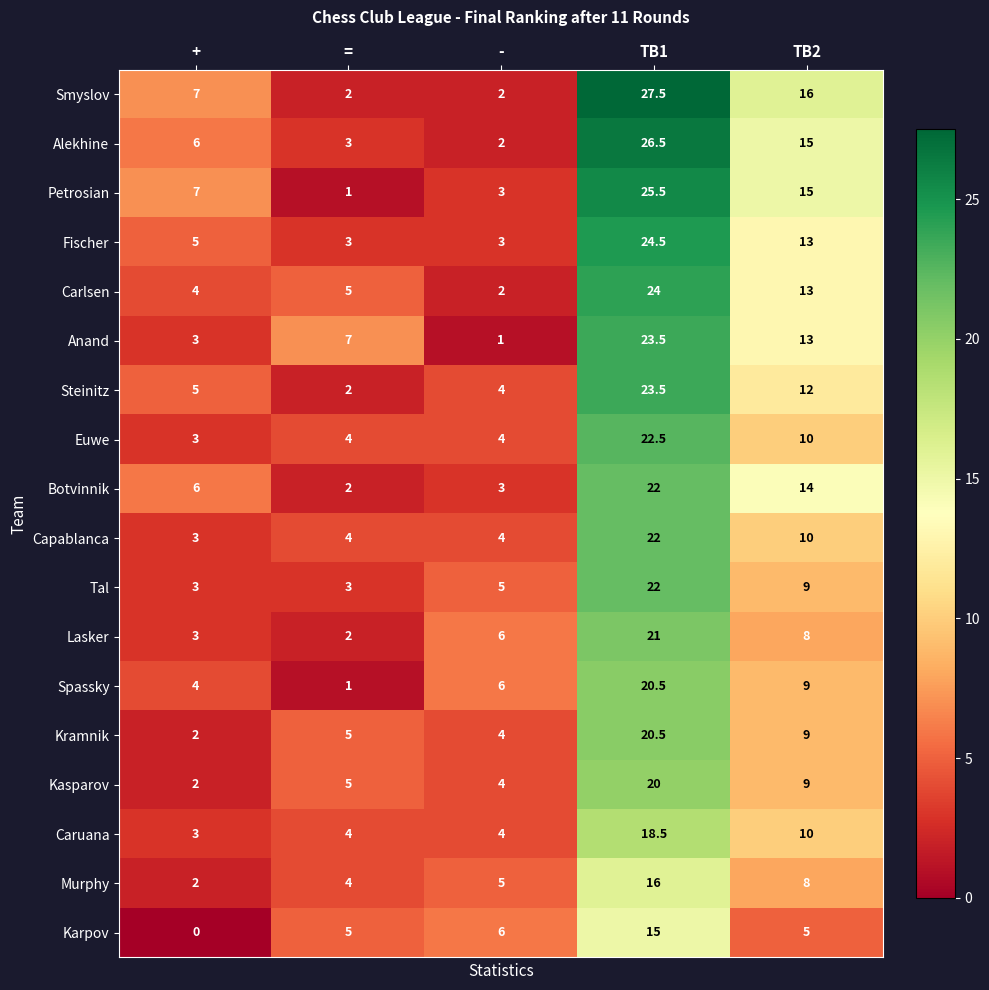

Where is Karpov nearest to the value 7?

-